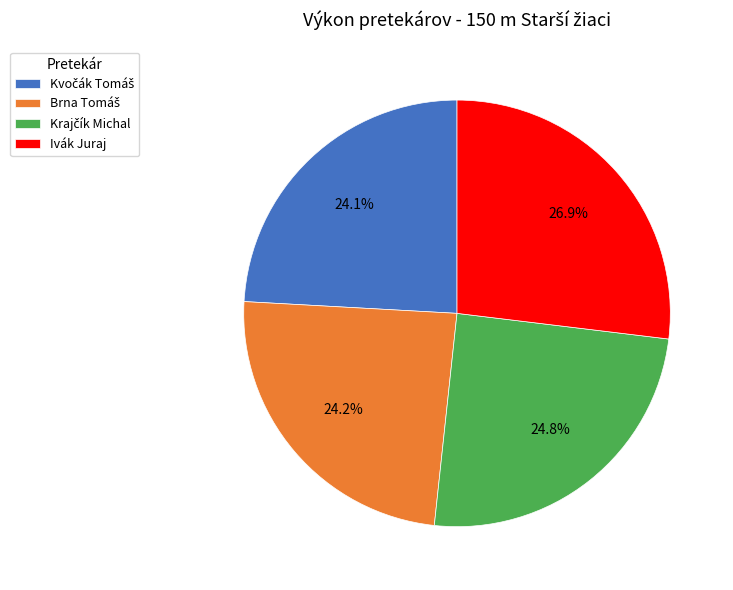

What is the largest slice in the pie chart?

Ivák Juraj